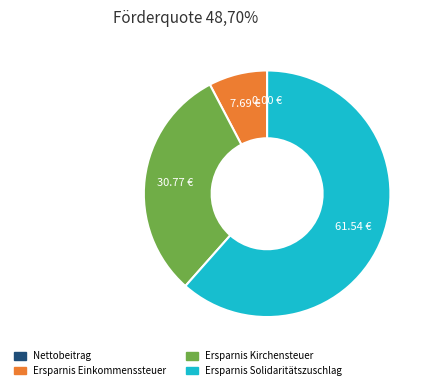

Does any single category account for the majority?

Yes